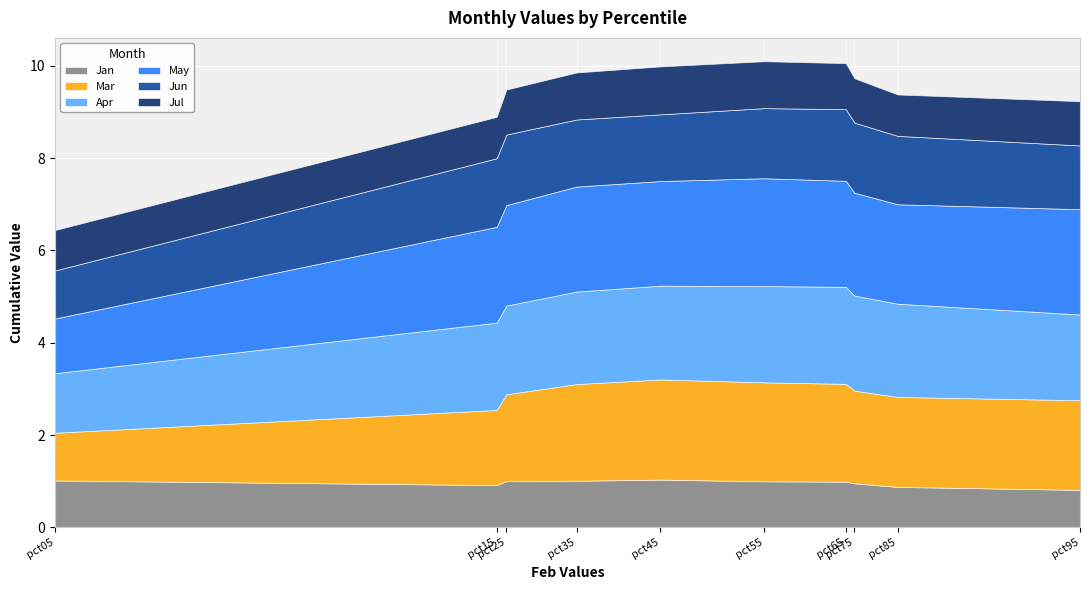

How many data points in Apr are less than 2?

4